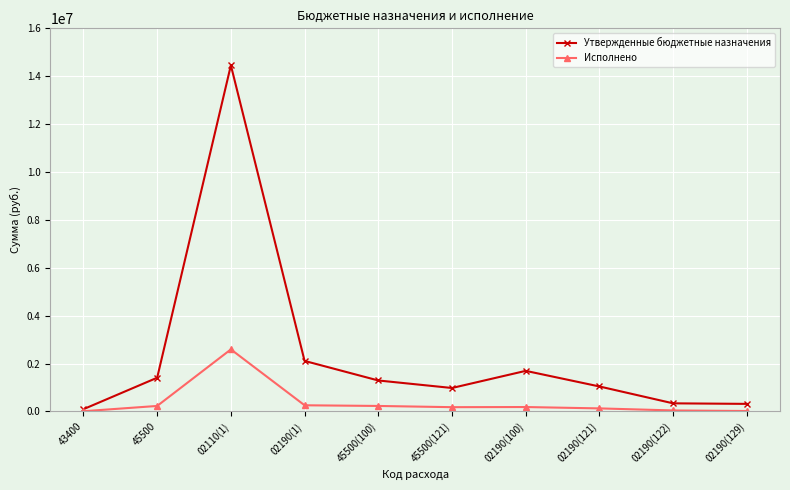

List the series in order of their overall mean, highest first.

Утвержденные бюджетные назначения, Исполнено